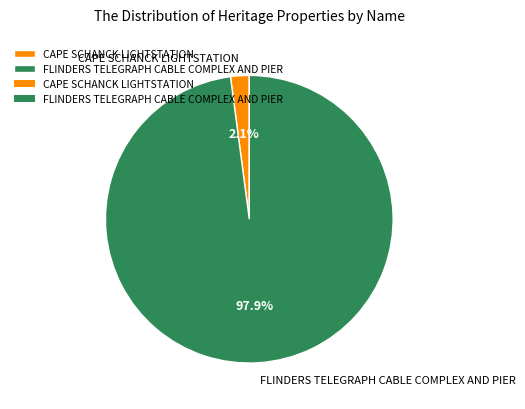

To the nearest percent, what is the combined percentage of CAPE SCHANCK LIGHTSTATION and FLINDERS TELEGRAPH CABLE COMPLEX AND PIER?

100%